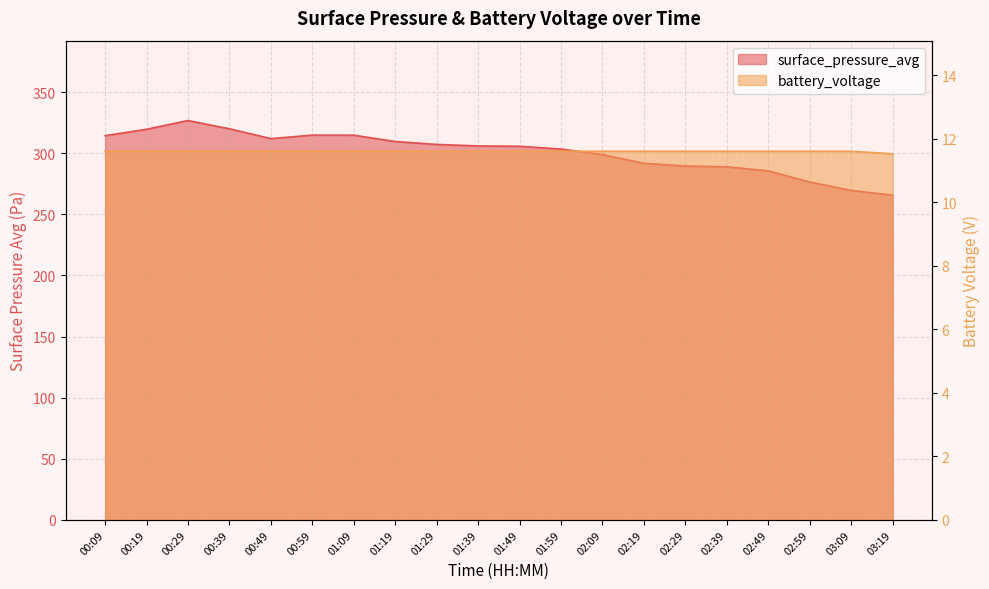

Does the chart display data point markers on the line(s)?

No